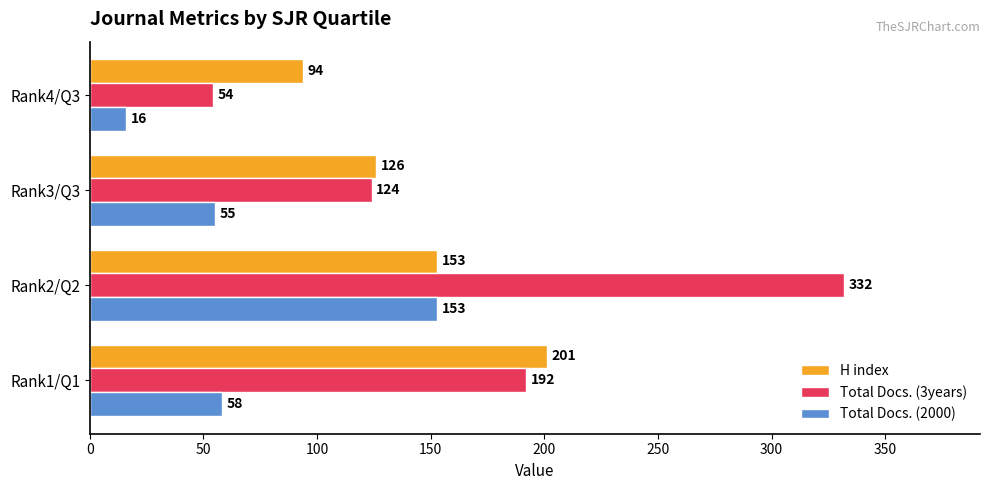

What is the spread (max minus min) of values at Rank1/Q1?

143